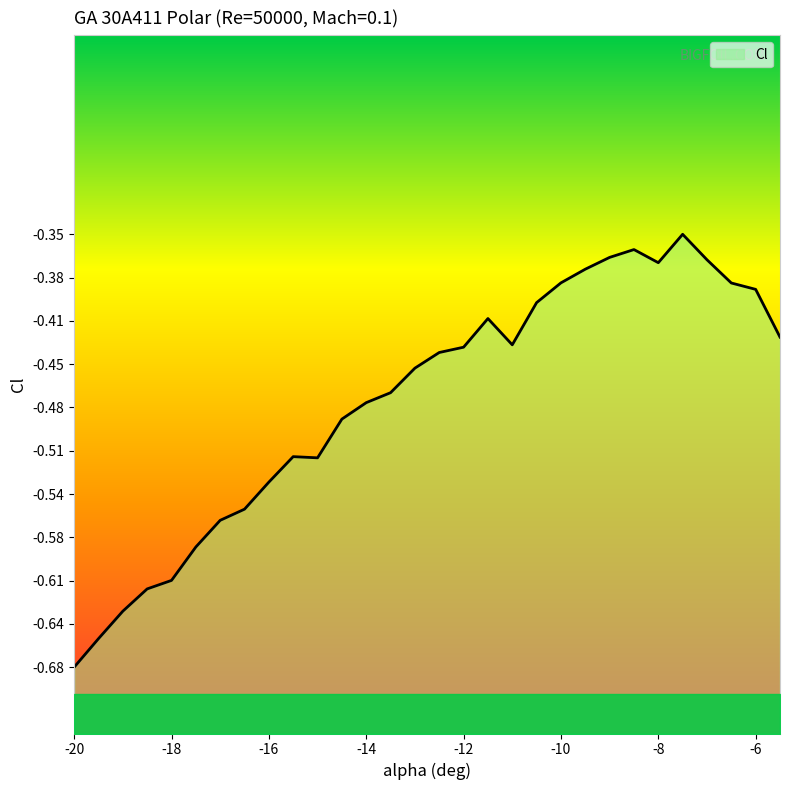

How many interior local peaks (higher than both neighbors) does the data have?

4